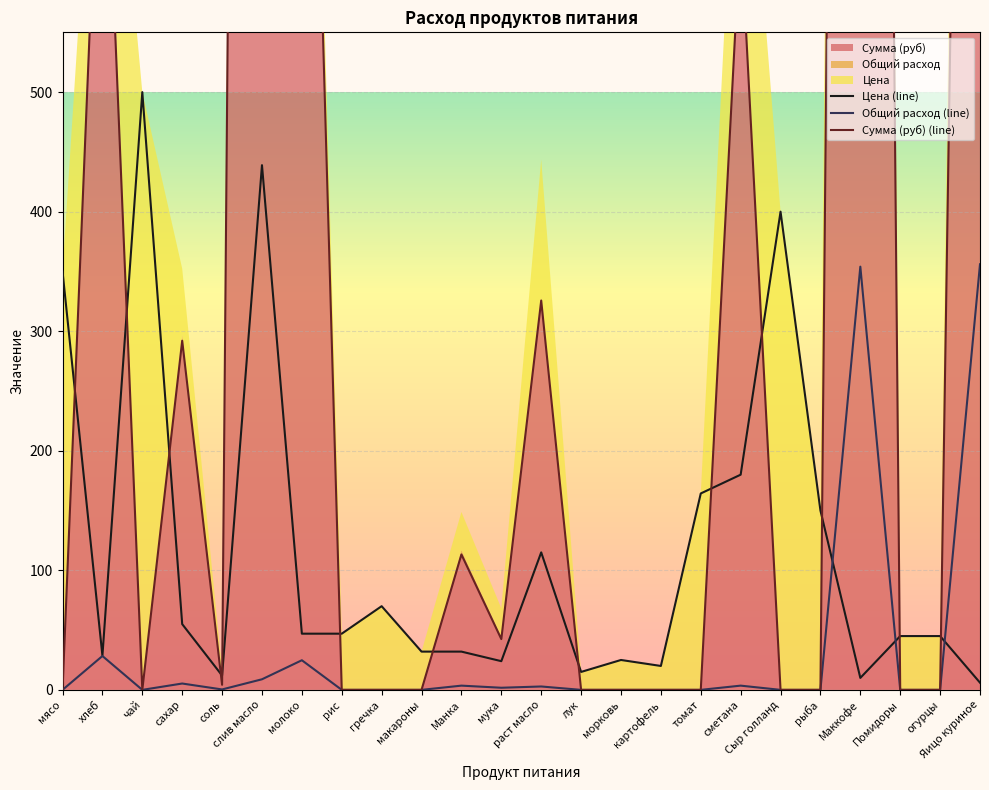

What is the greatest value displayed?

3884.2